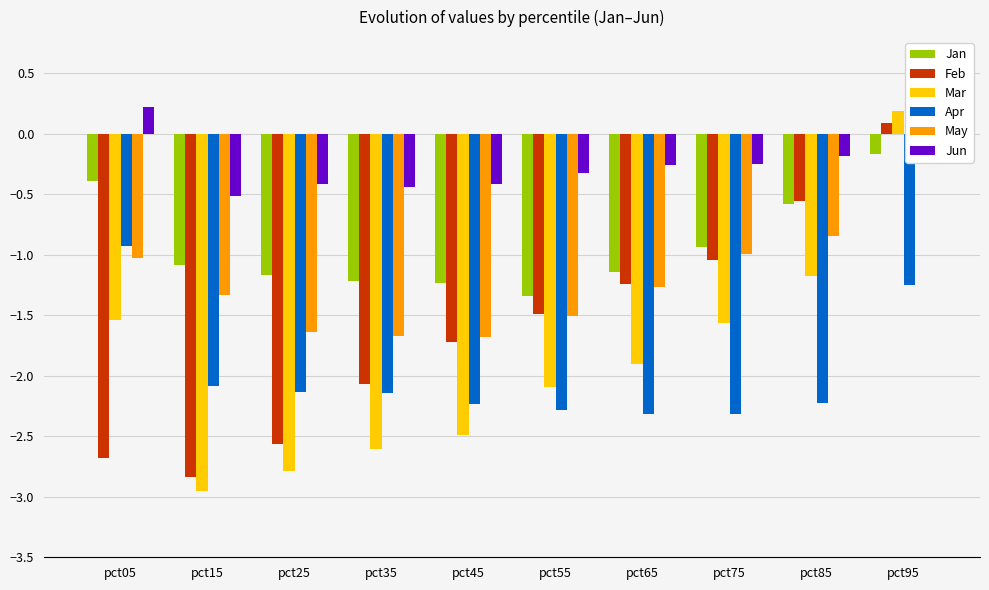

What is the approximate value of Mar at pct45?

-2.5